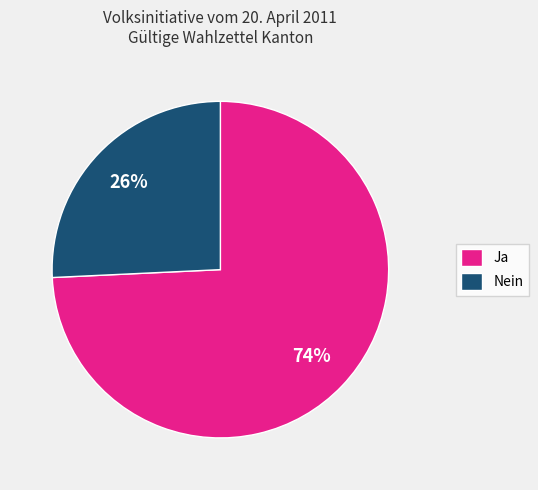

To the nearest percent, what percentage of the pie is Nein?

26%